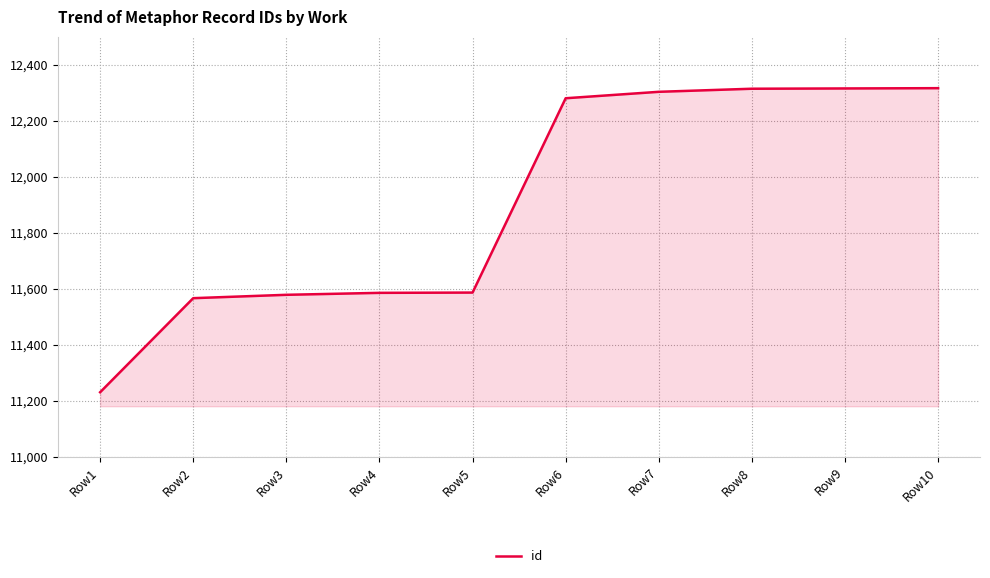

Is it true that the value at Row4 is 11585?

True